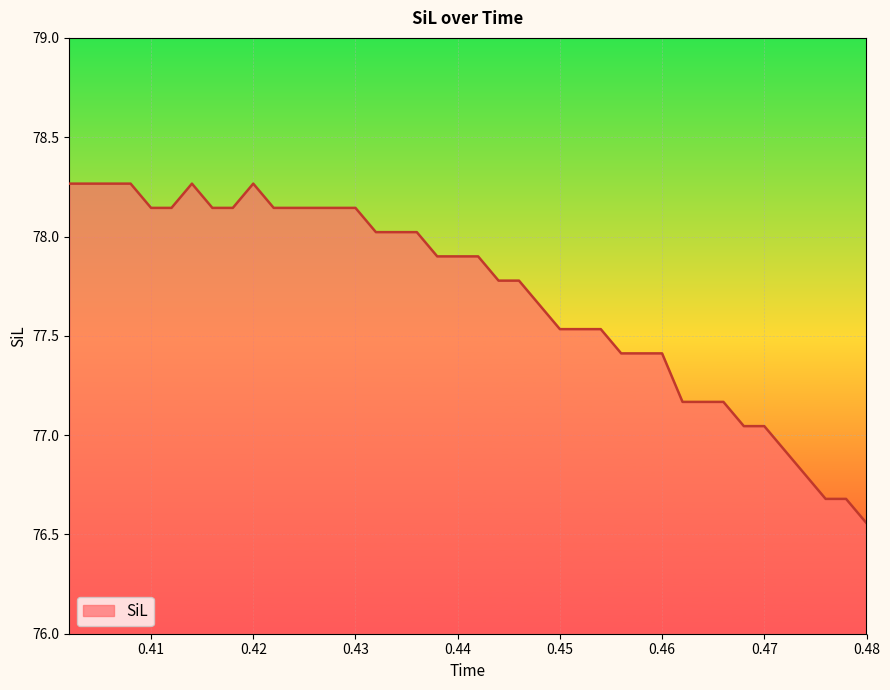

What is the difference between the maximum and minimum values?

1.7